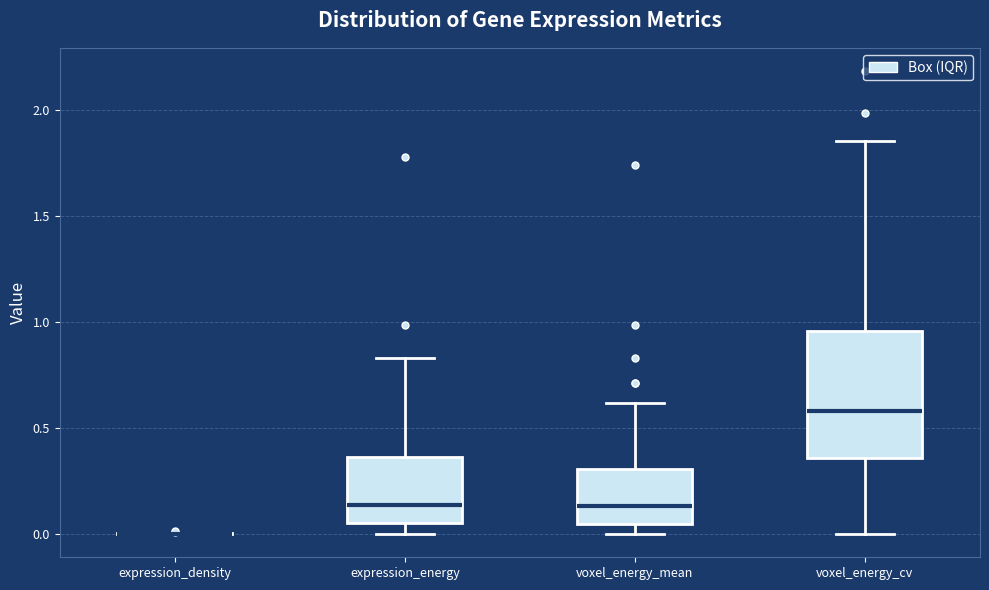

Where does the median line of the box for voxel_energy_mean sit on the y-axis? The values are not printed on the chart, so give them approximately, as read against the axis.

0.15